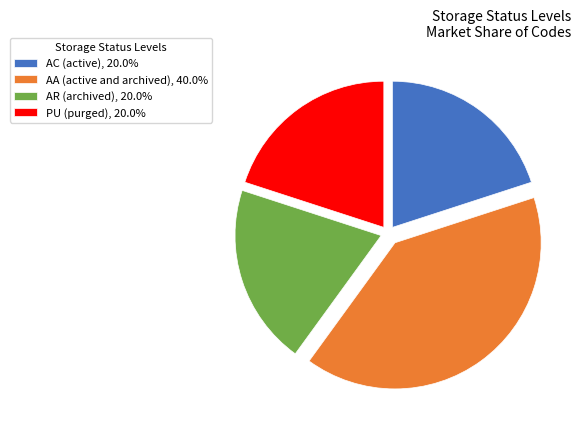

How many segments does this pie chart have?

4